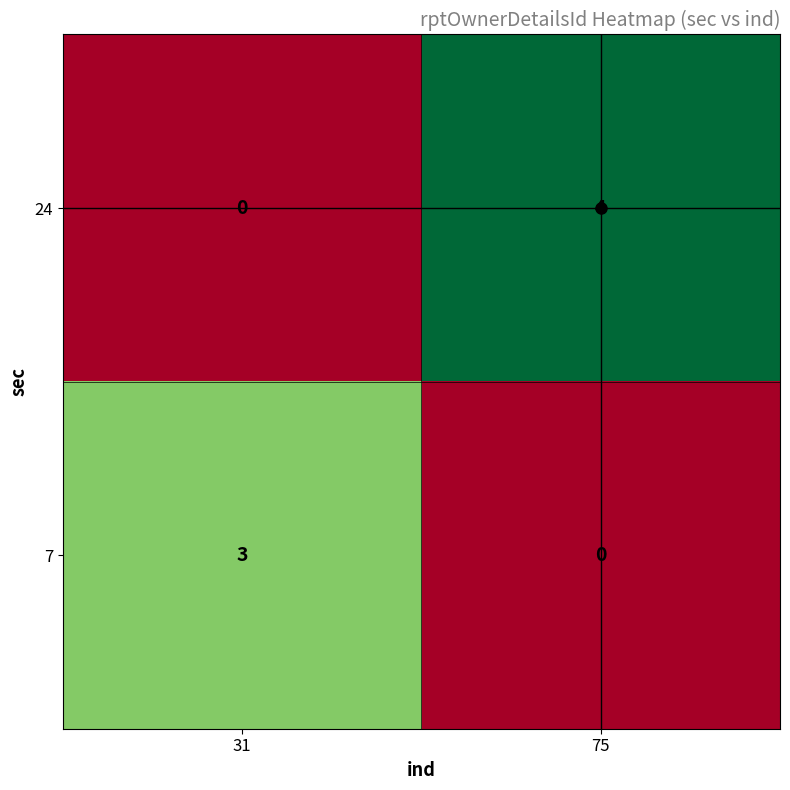

At which category is the sum across all series the highest?

75